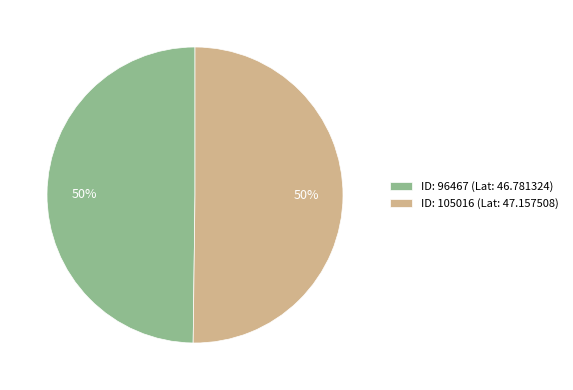

To the nearest percent, what portion does ID: 105016 (Lat: 47.157508) represent?

50%